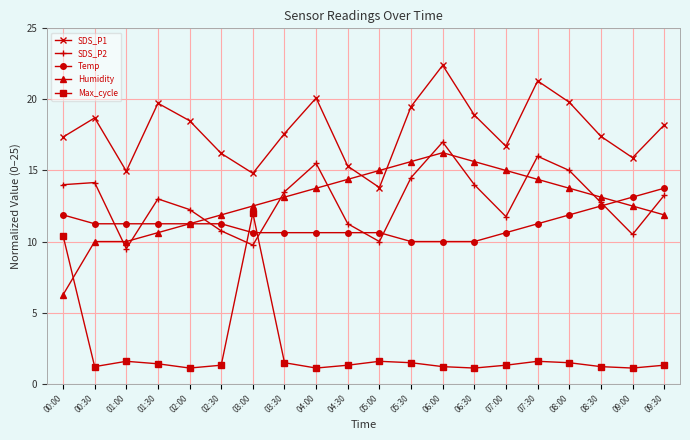

True or false: SDS_P2 has more than 1 interior local peaks.

True